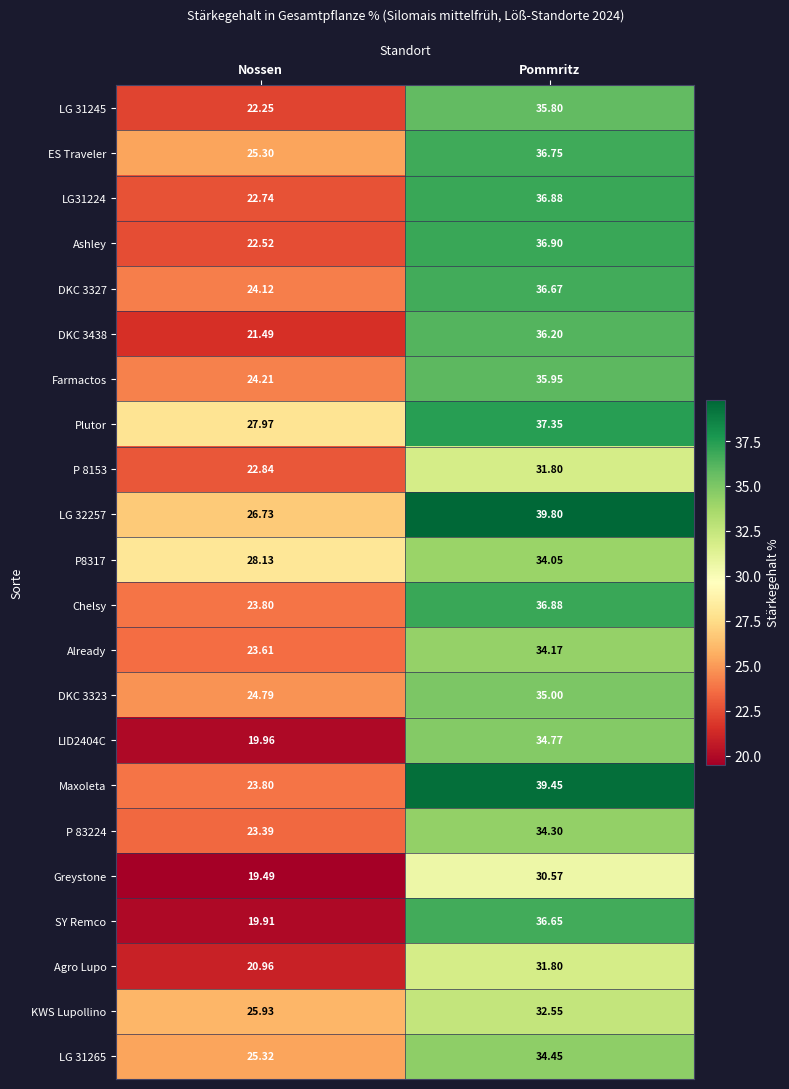

What is the smallest value displayed?

19.5